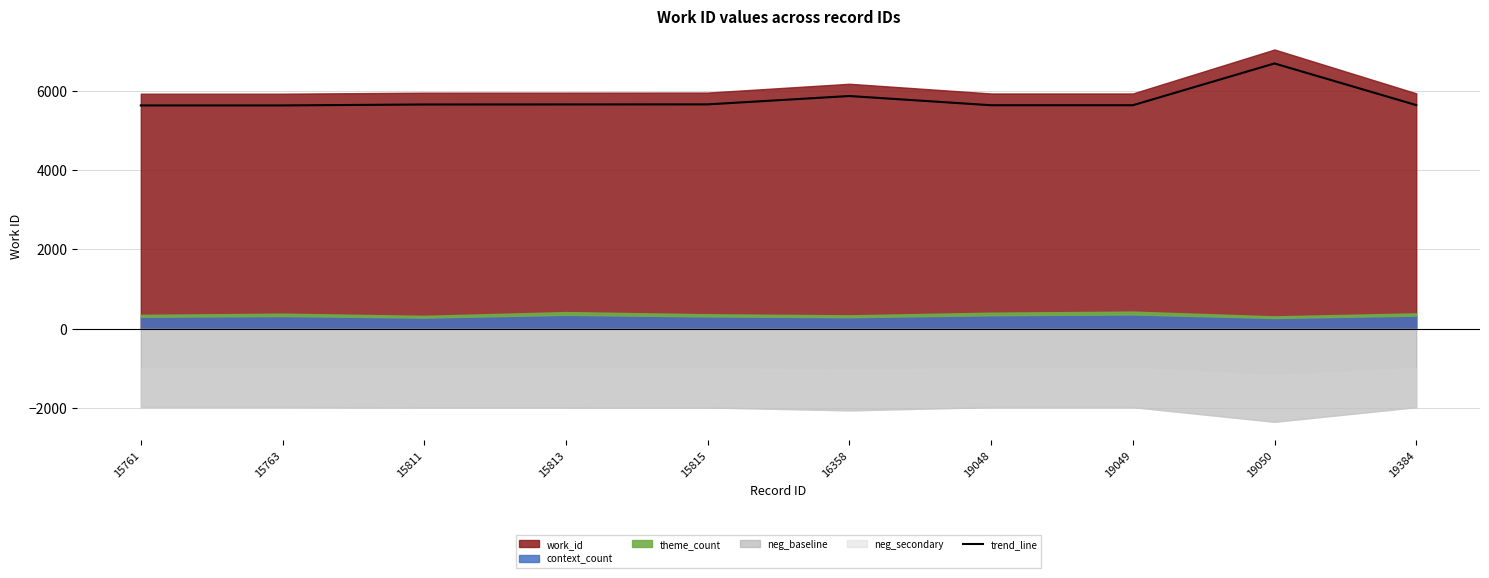

True or false: there are more than 0 points higher than both neighbors.

True